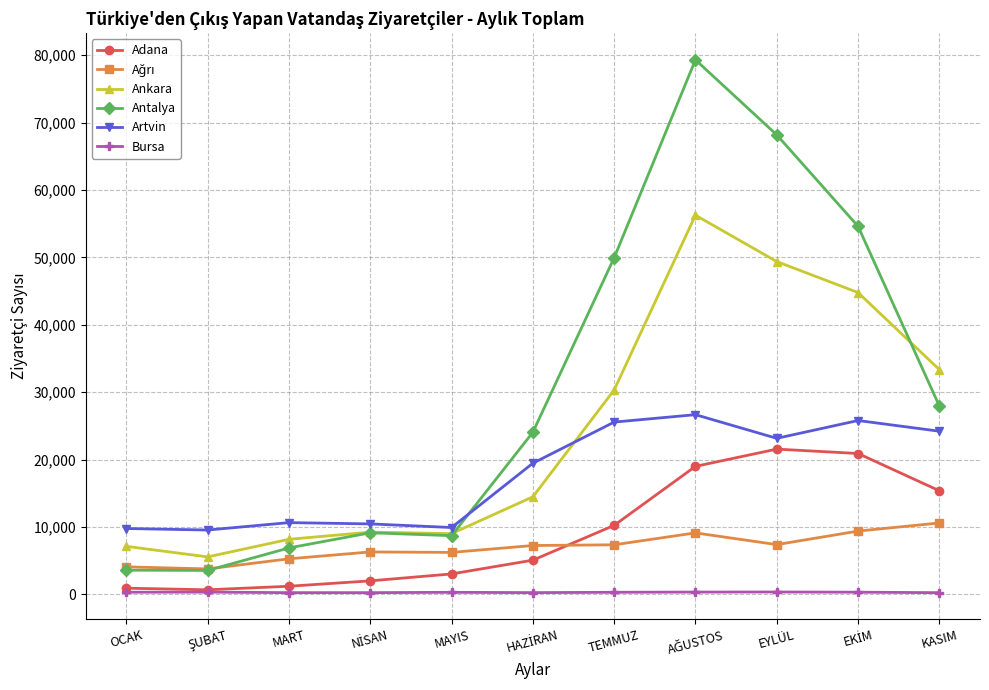

Which series has the largest range (max minus min)?

Antalya